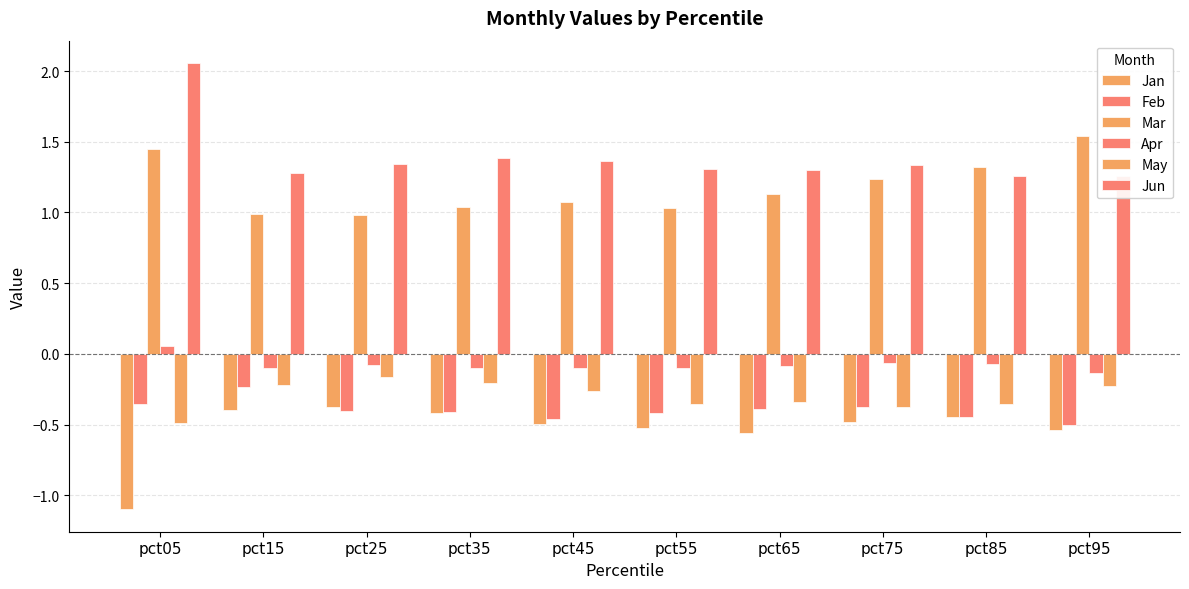

What is the total value across all series at pct35?

1.3